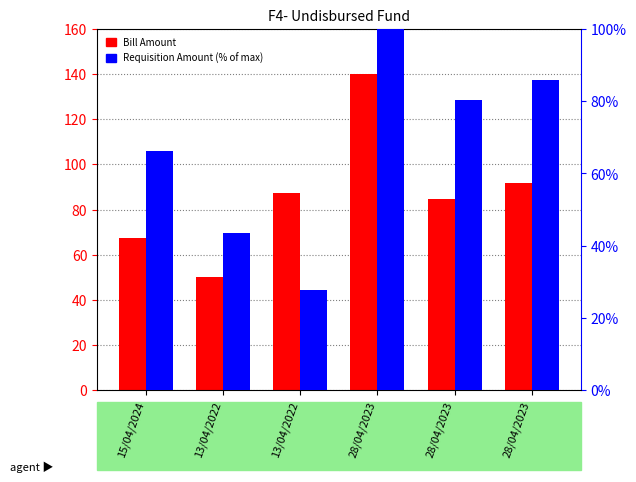

What is the difference between the second highest and minimum values in the Requisition Amount (% of max) series?

58.1